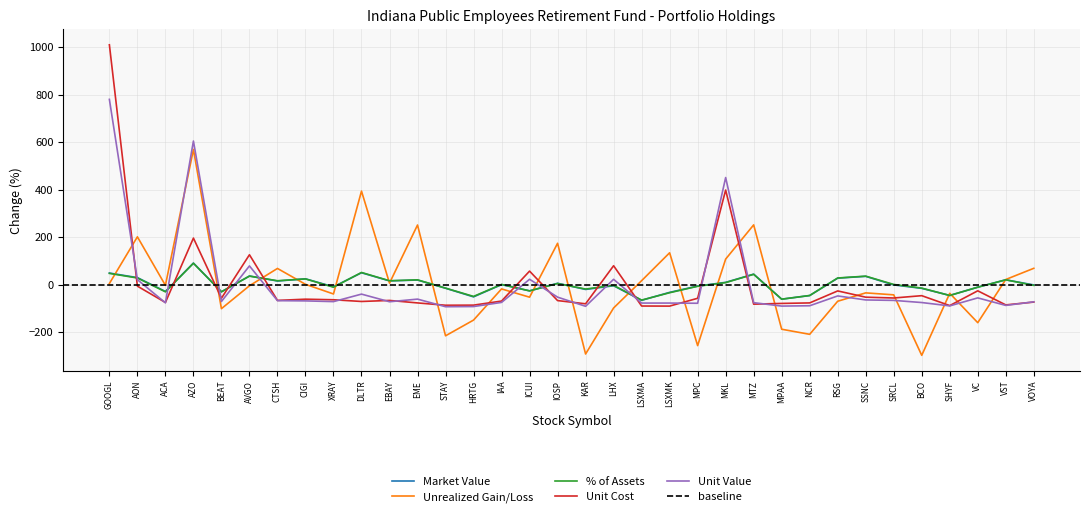

Which series ends up on top after the final intersection of Unit Cost and Unrealized Gain/Loss?

Unrealized Gain/Loss